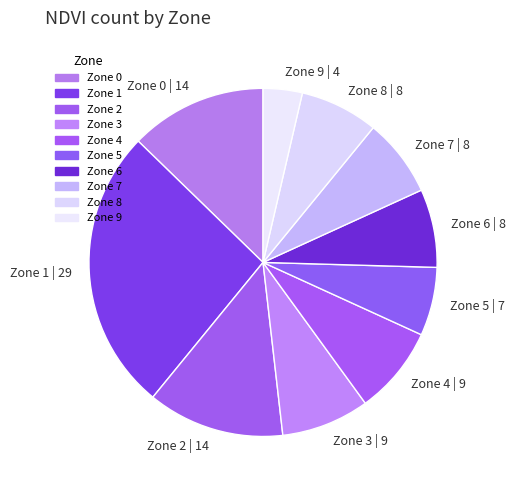

Do Zone 9 and Zone 1 together represent more than half of the pie?

No